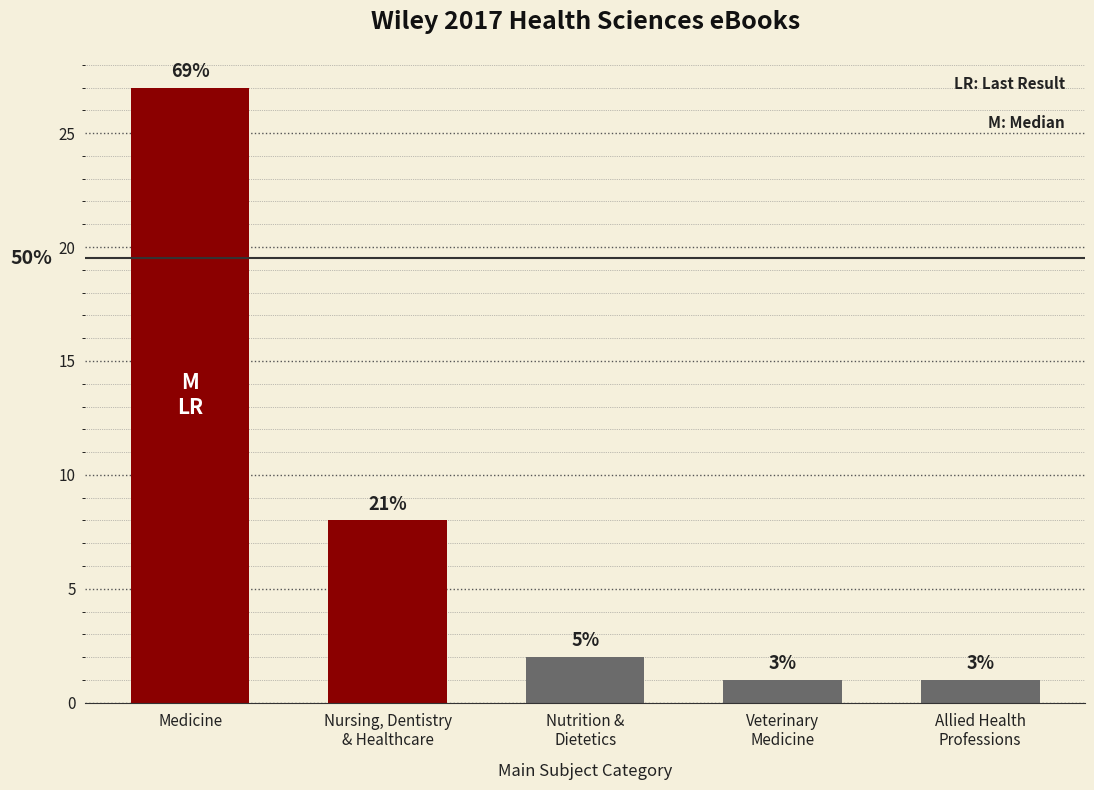

Are the bars grouped side by side (vs. stacked)?

No